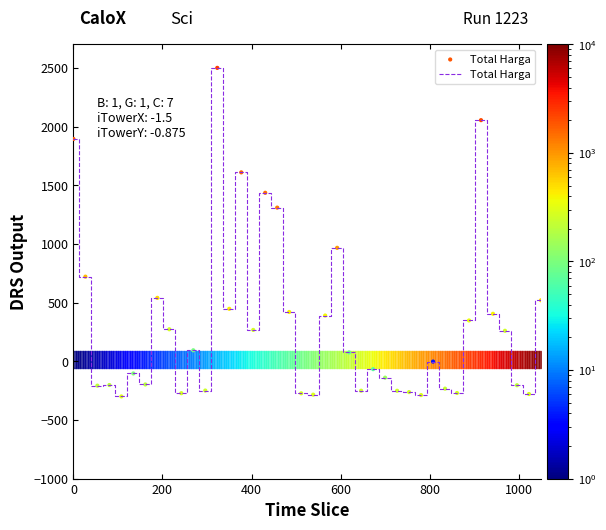

What is the smallest value displayed?

-300.0